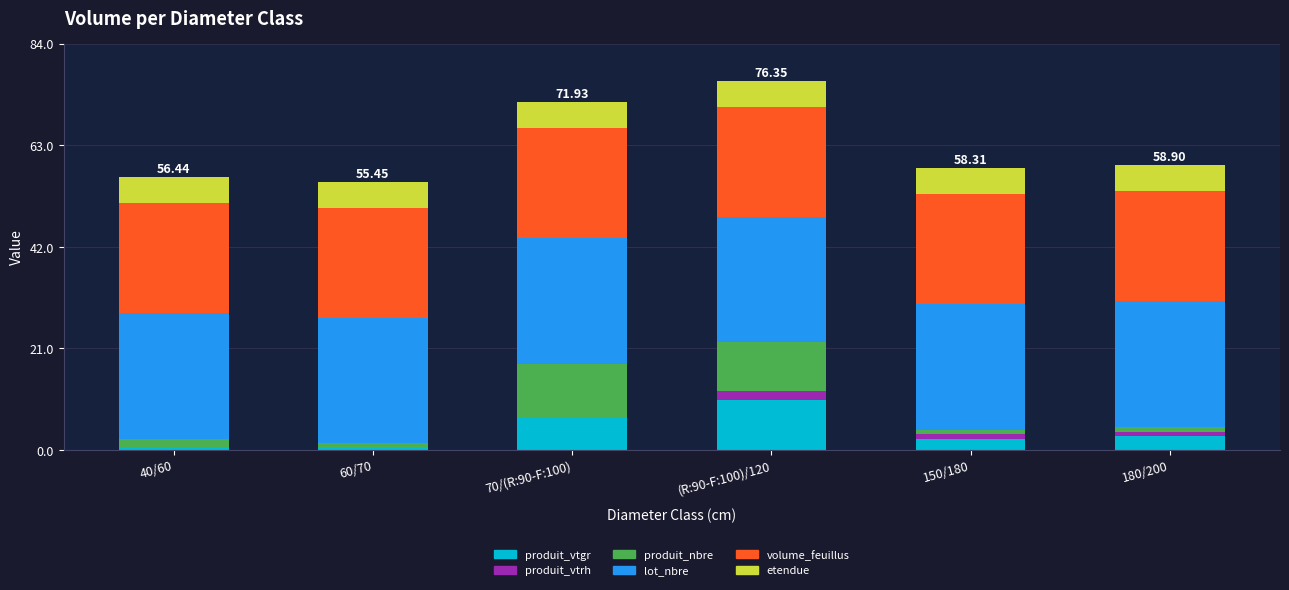

What is the total value across all series at 70/(R:90-F:100)?

71.9